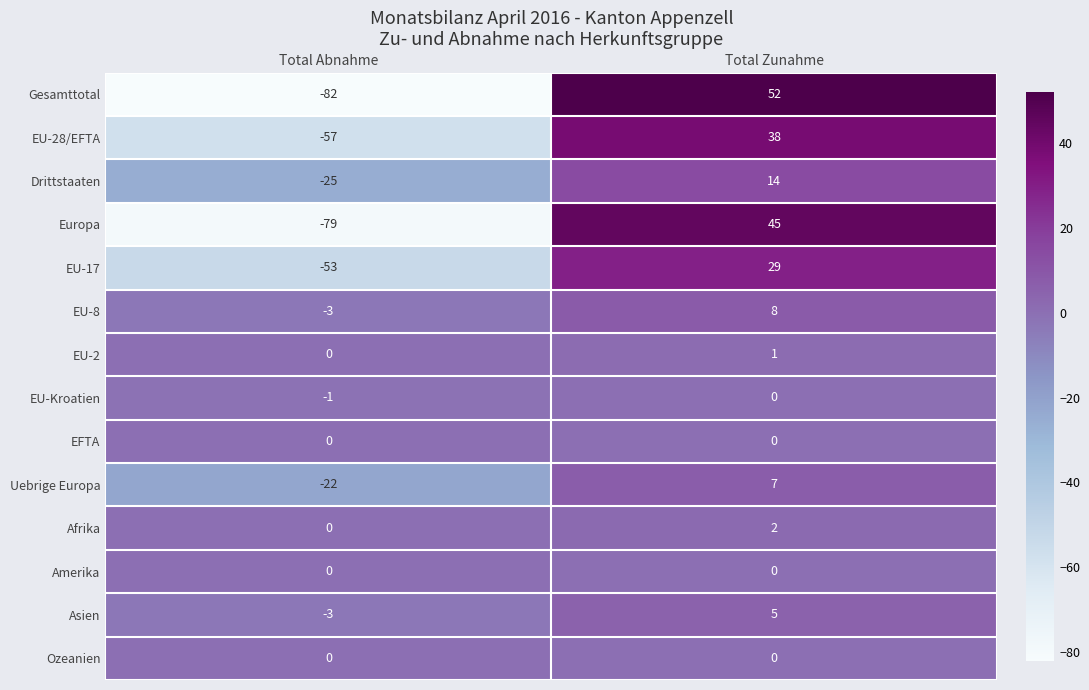

What is the sum of all Europa values?

-34